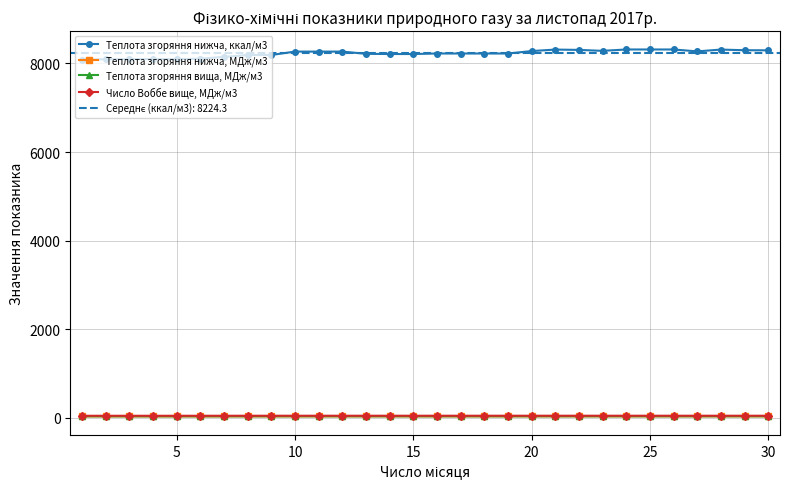

Which series has the largest range (max minus min)?

Теплота згоряння нижча, ккал/м3